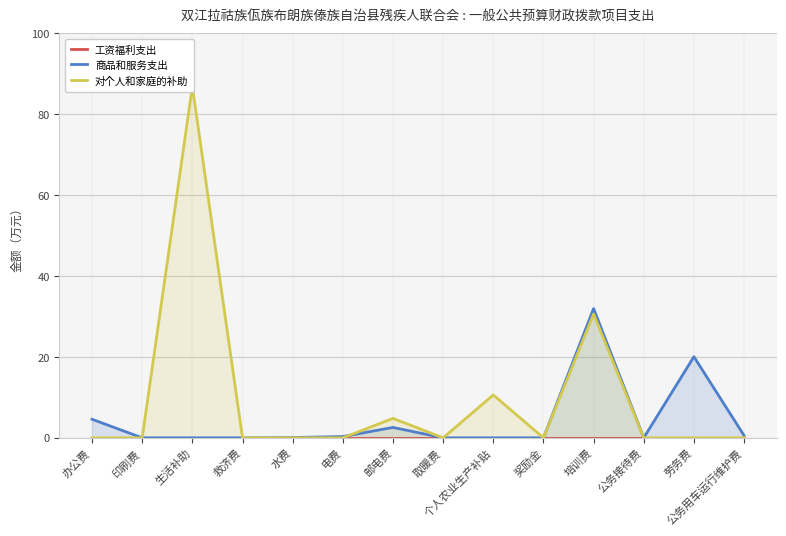

At how many categories does at least one series exceed 33?

1